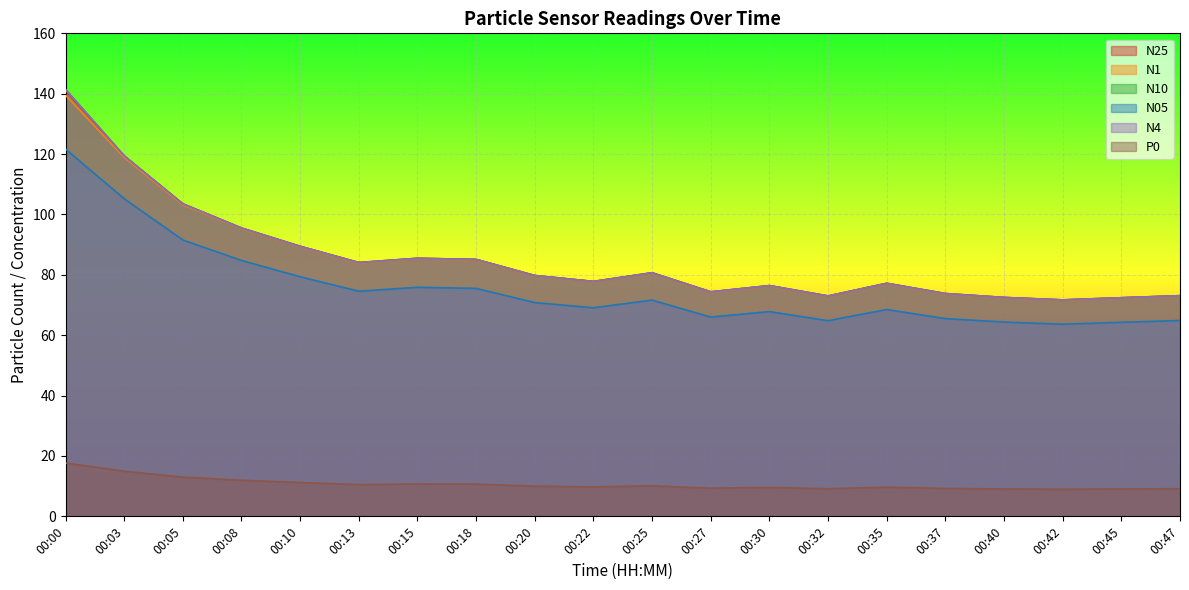

Which series changed the most between 00:15 and 00:35?

N4